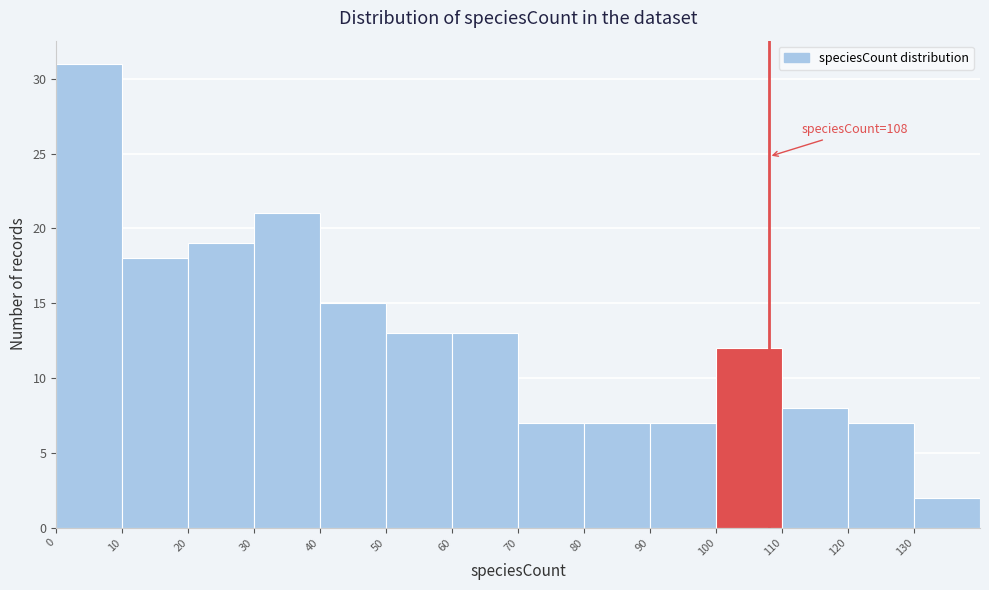

Over which range of the x-axis is the bar tallest?

0 to 10